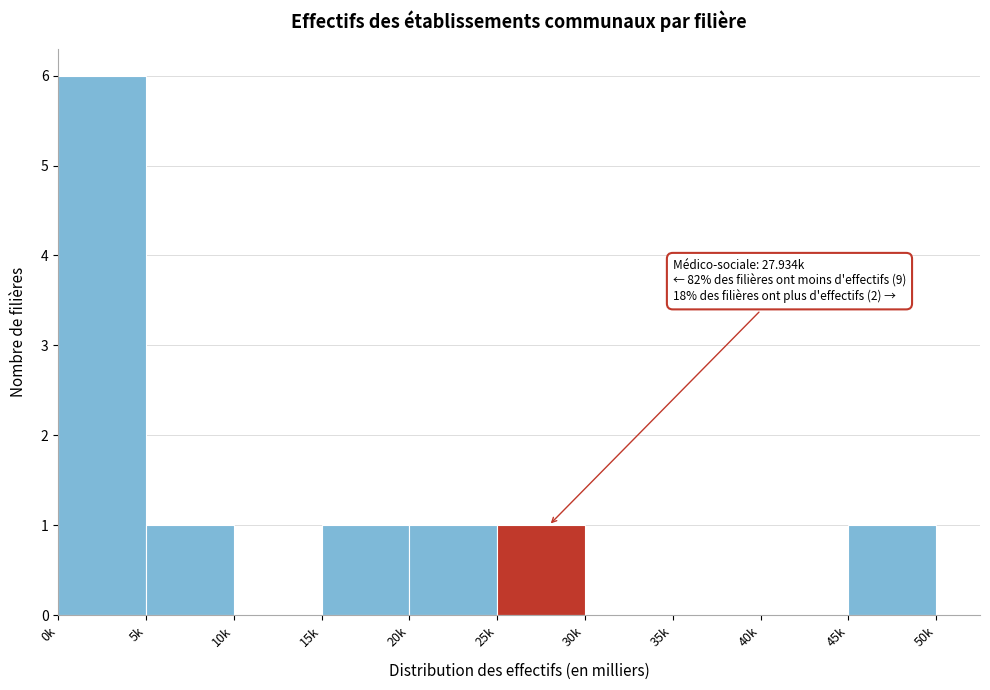

Reading left to right, transcribe all the data shown in this chart.

0k=6	5k=1	10k=0	15k=1	20k=1	25k=1	30k=0	35k=0	40k=0	45k=1